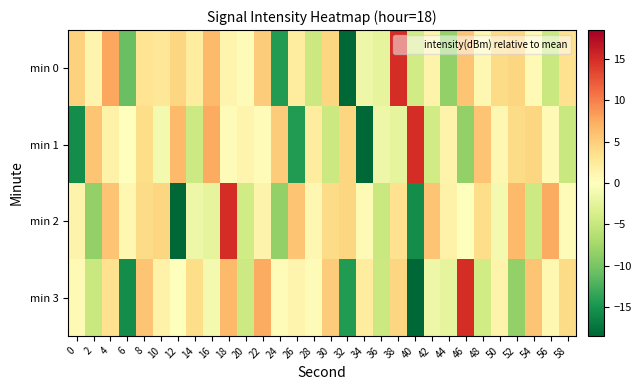

Reading left to right, transcribe all the data shown in this chart.

min 0: 0=4.6	2=1.3	4=7.7	6=-10.8	8=3.2	10=2.8	12=4.5	14=2.3	16=6.5	18=1.2	20=0.5	22=5.2	24=-14.4	26=2.3	28=-4.7	30=4.4	32=-18.5	34=-1.7	36=-2.4	38=15.0	40=-4.3	42=1.3	44=-8.5	46=5.7	48=1.0	50=4.0	52=4.5	54=0.7	56=-4.9	58=3.3
min 1: 0=-15.5	2=5.7	4=1.5	6=0.1	8=3.8	10=-1.0	12=6.4	14=-4.6	16=7.4	18=0.5	20=1.2	22=0.5	24=5.2	26=-14.4	28=2.3	30=-4.7	32=4.4	34=-18.5	36=-1.7	38=-2.4	40=15.0	42=-4.3	44=1.3	46=-8.5	48=5.7	50=1.0	52=4.0	54=4.5	56=0.7	58=-4.9
min 2: 0=1.3	2=-8.5	4=5.7	6=1.0	8=4.0	10=4.5	12=-18.5	14=-1.7	16=-2.4	18=15.0	20=-4.3	22=1.3	24=-8.5	26=5.7	28=1.0	30=4.0	32=4.5	34=0.7	36=-4.9	38=3.3	40=-15.5	42=5.7	44=1.5	46=0.1	48=3.8	50=-1.0	52=6.4	54=-4.6	56=7.4	58=0.5
min 3: 0=0.7	2=-4.9	4=3.3	6=-15.5	8=5.7	10=1.5	12=0.1	14=3.8	16=-1.0	18=6.4	20=-4.6	22=7.4	24=0.5	26=1.2	28=0.5	30=5.2	32=-14.4	34=2.3	36=-4.7	38=4.4	40=-18.5	42=-1.7	44=-2.4	46=15.0	48=-4.3	50=1.3	52=-8.5	54=5.7	56=1.0	58=4.0